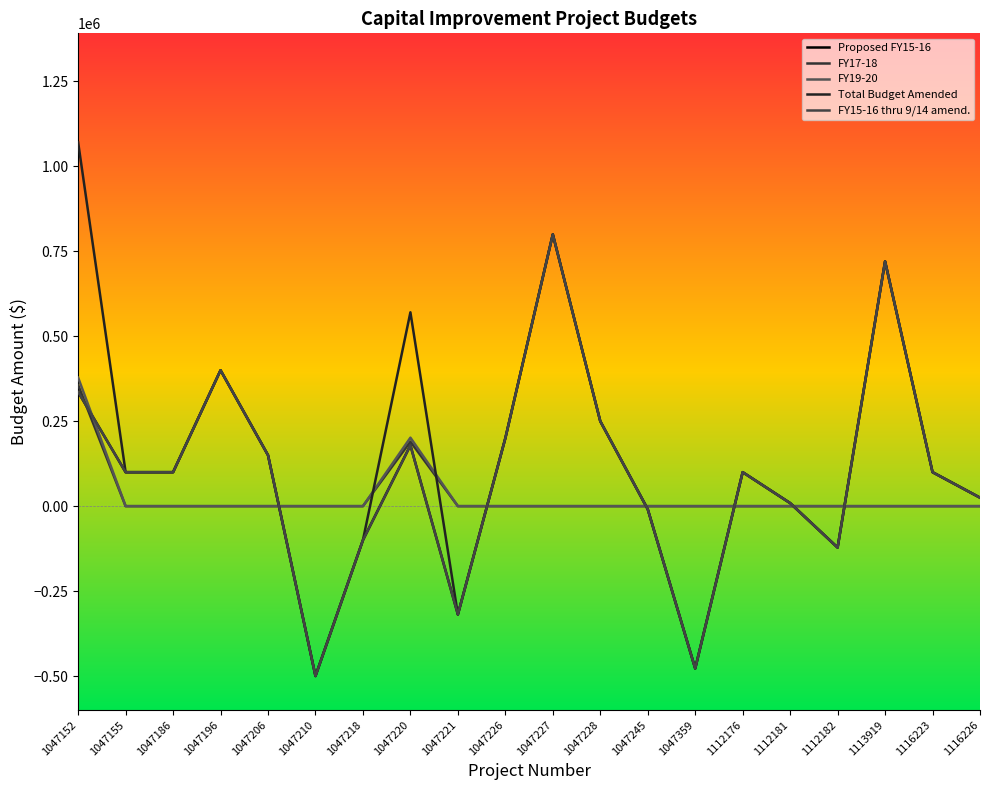

The value of Proposed FY15-16 at 1113919 is 1078657. True or false?

False